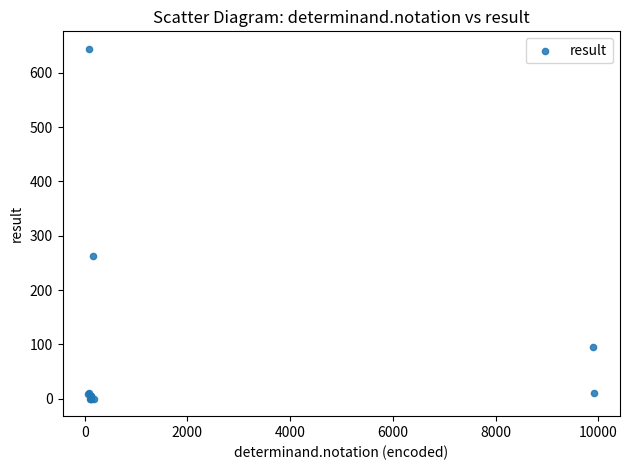

What Y value in the scatter plot is closest to 322?

263.0